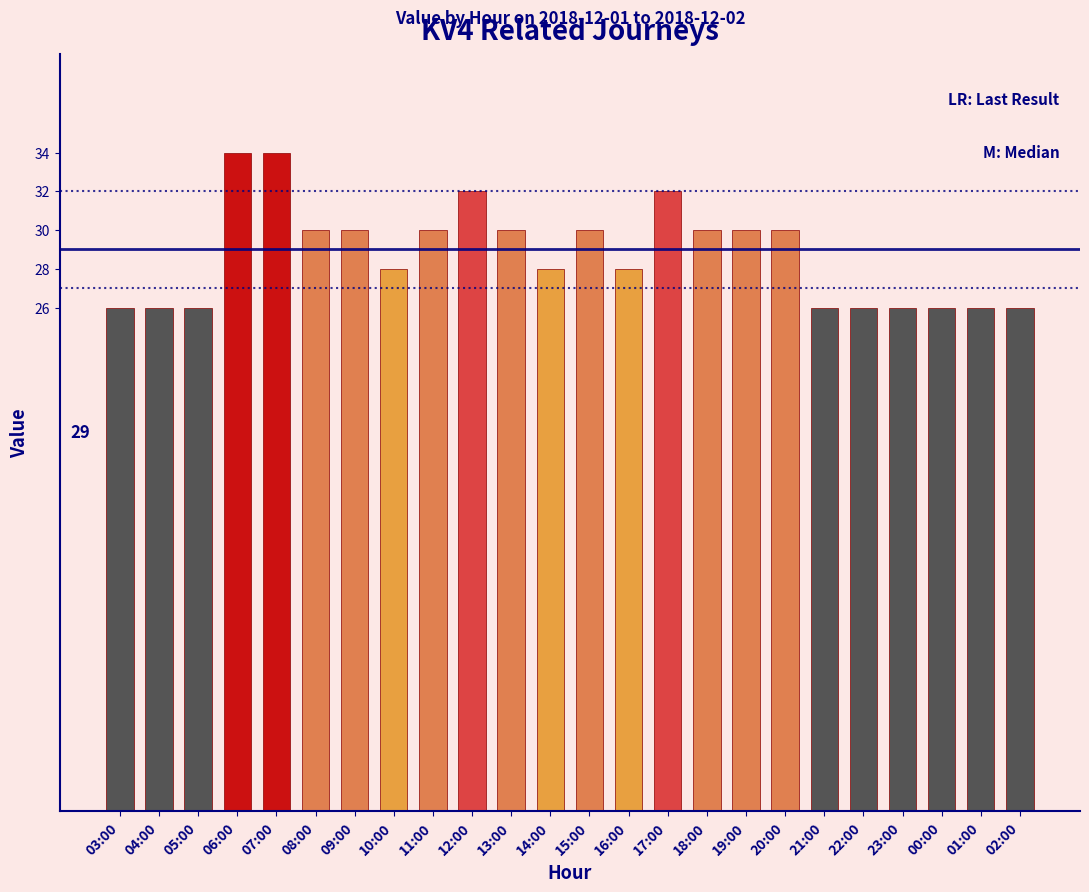

Which has a higher value, 01:00 or 19:00?

19:00